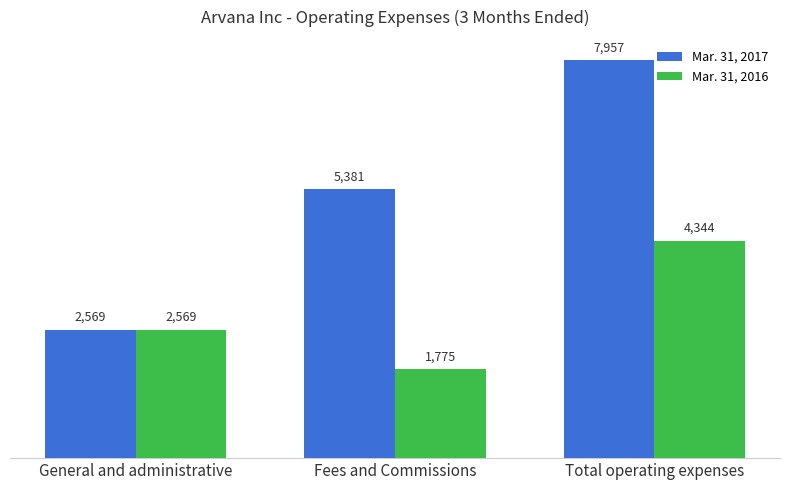

How many groups of bars are there?

3